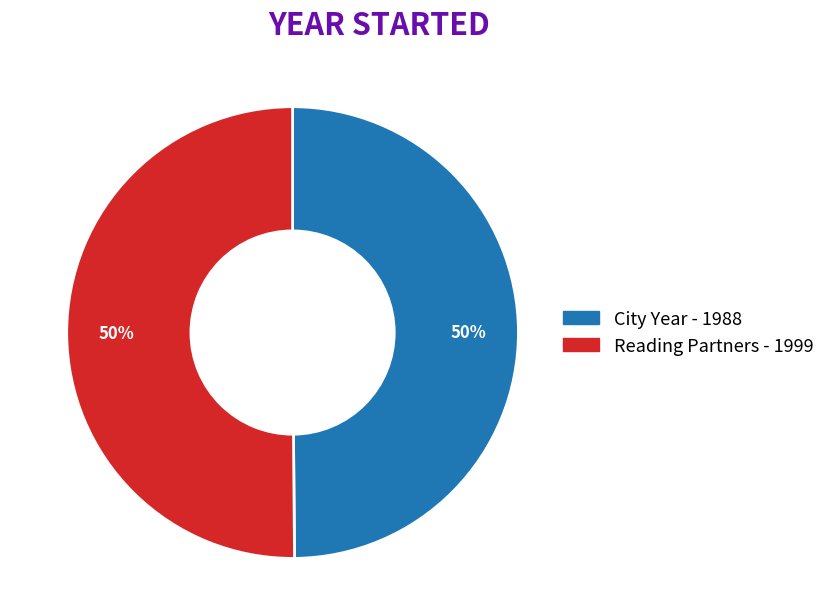

Is the sum of Reading Partners and City Year greater than half?

Yes